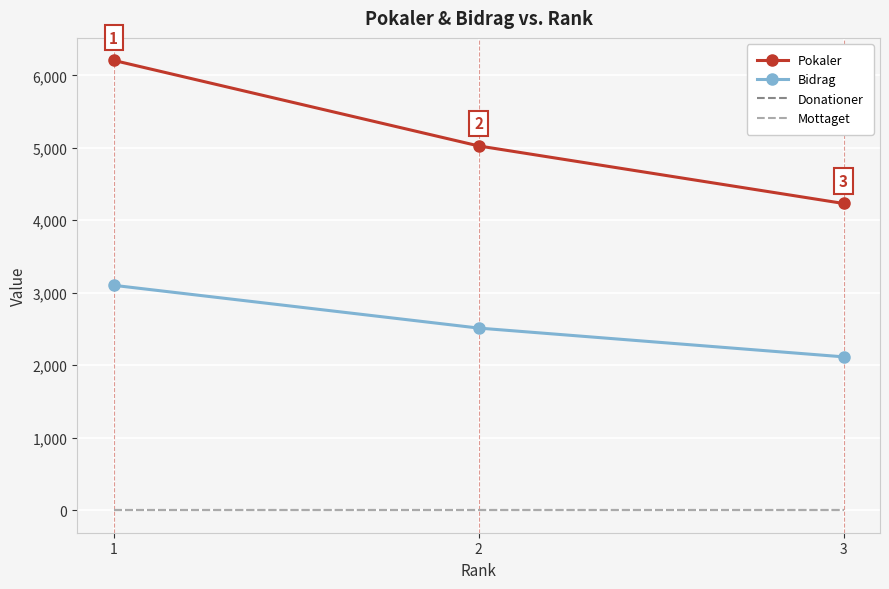

What are all the series names shown in the legend?

Pokaler, Bidrag, Donationer, Mottaget